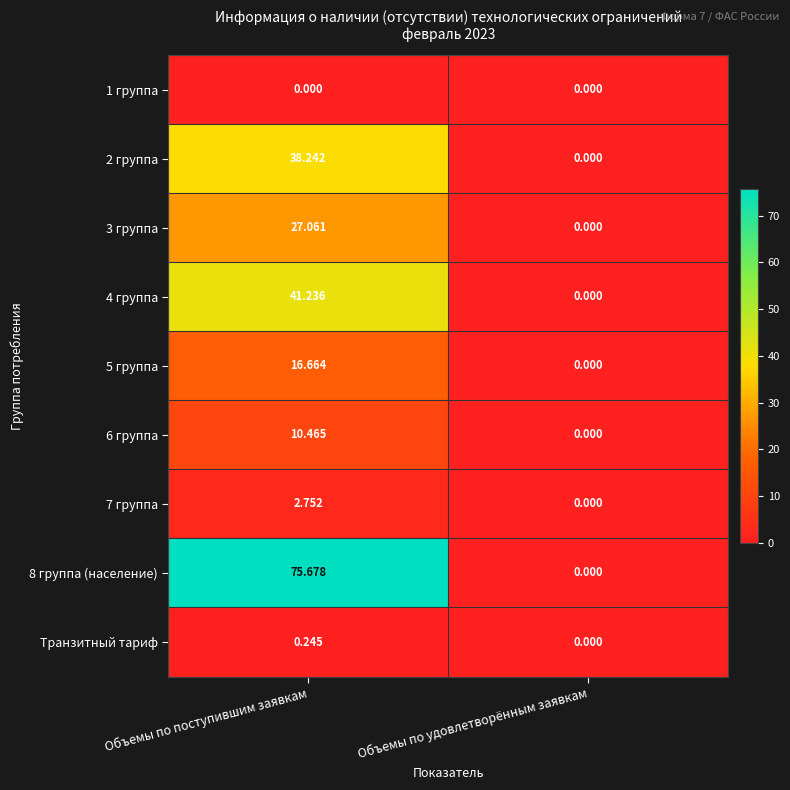

Where is Транзитный тариф nearest to the value 0?

Объемы по удовлетворённым заявкам